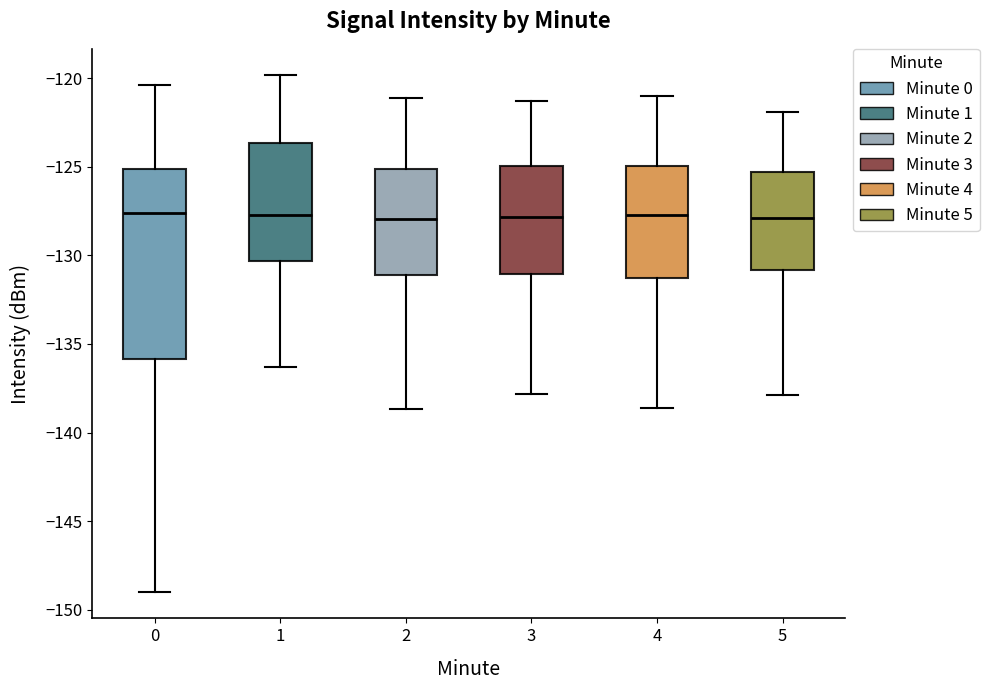

Where is the lower edge of the box at x = 5 on the y-axis? The values are not printed on the chart, so give them approximately, as read against the axis.

-131.0